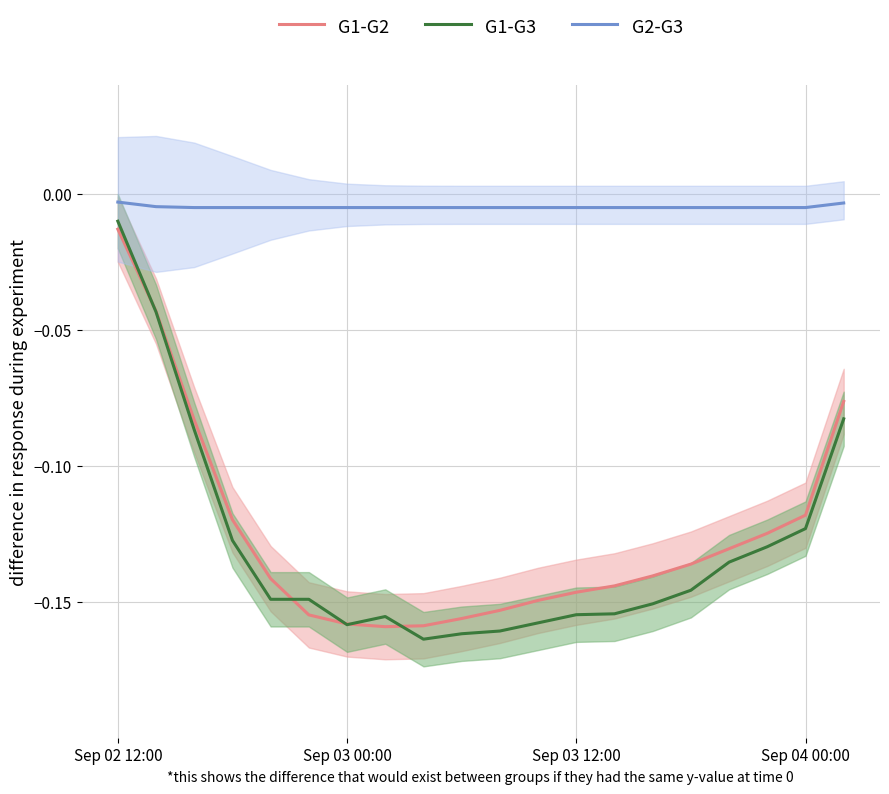

How many data points does each series have?

20